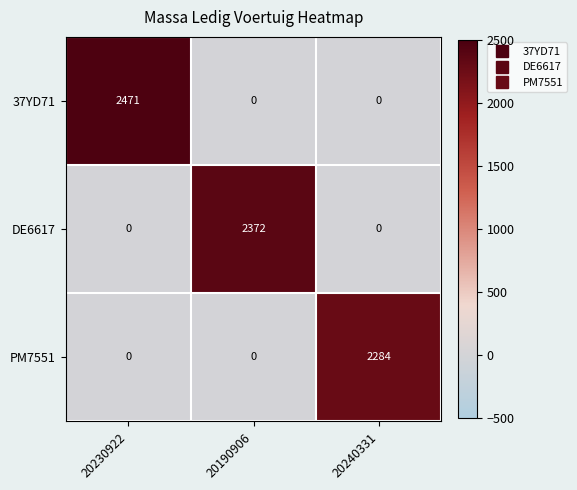

Which series changed the most between 20230922 and 20240331?

37YD71